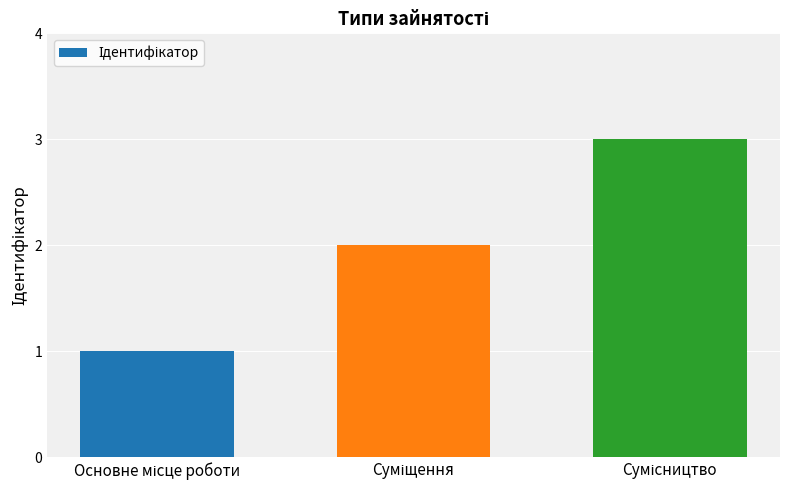

What is the maximum value shown in the chart?

3